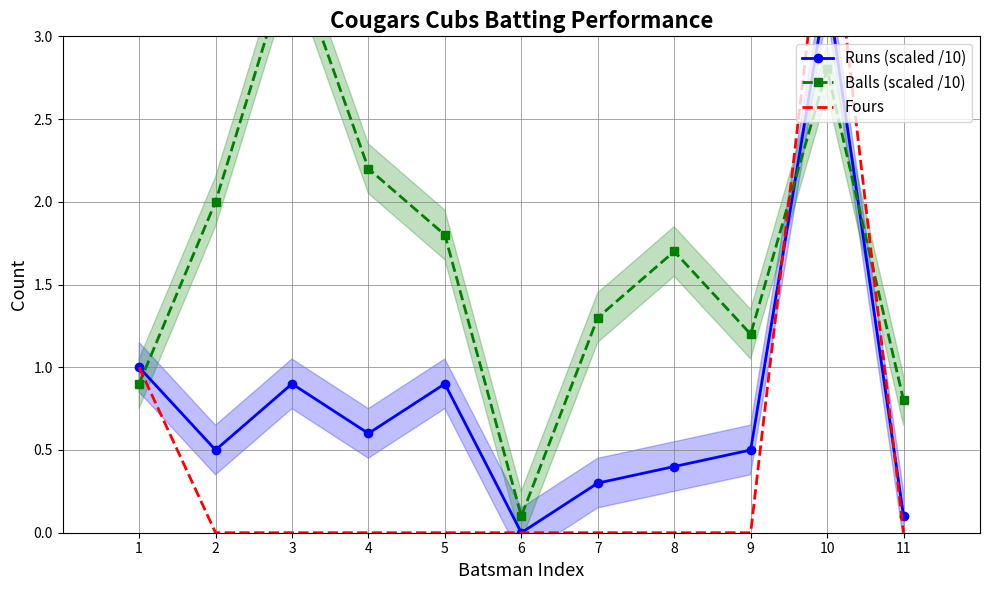

Is it true that Fours equals -2.2 at 7?

False